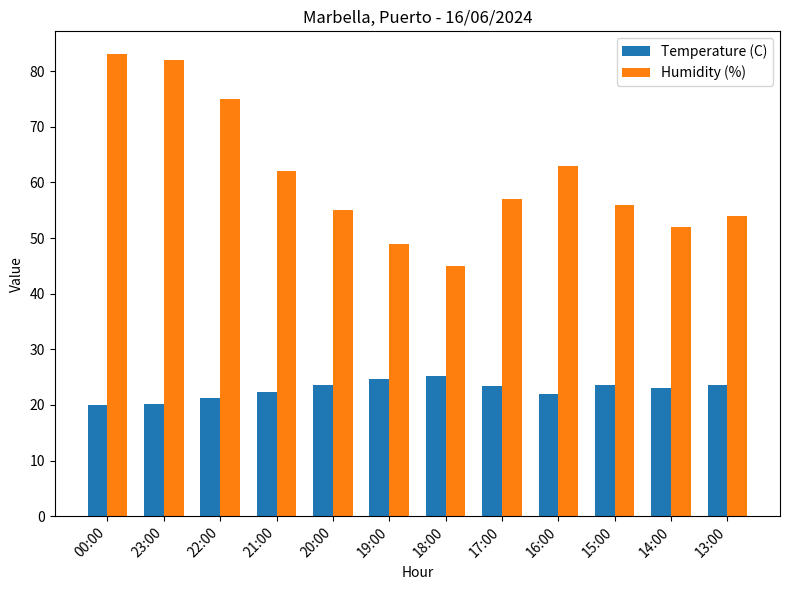

Is it true that Temperature (C) equals 32.0 at 23:00?

False